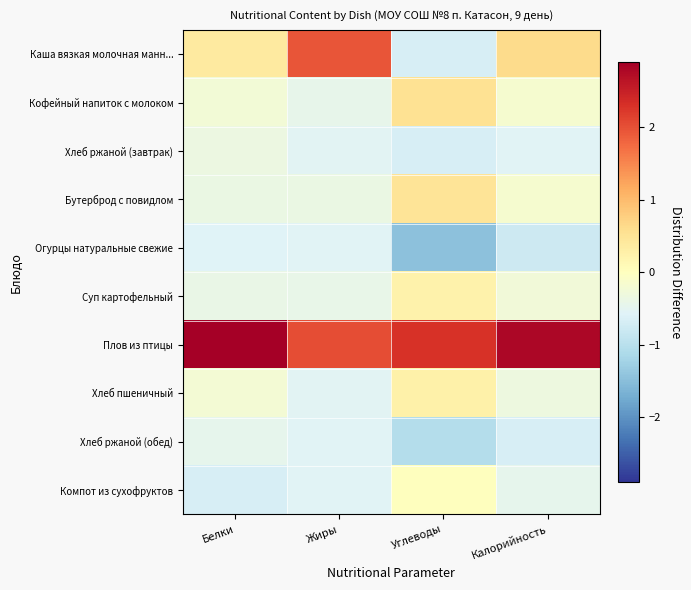

Reading left to right, what are all the values shown in this chart?

Каша вязкая молочная манн...: Белки=0.4	Жиры=2.0	Углеводы=-0.7	Калорийность=0.6
Кофейный напиток с молоком: Белки=-0.2	Жиры=-0.4	Углеводы=0.5	Калорийность=-0.2
Хлеб ржаной (завтрак): Белки=-0.4	Жиры=-0.5	Углеводы=-0.7	Калорийность=-0.6
Бутерброд с повидлом: Белки=-0.4	Жиры=-0.4	Углеводы=0.5	Калорийность=-0.2
Огурцы натуральные свежие: Белки=-0.6	Жиры=-0.6	Углеводы=-1.5	Калорийность=-0.8
Суп картофельный: Белки=-0.4	Жиры=-0.4	Углеводы=0.2	Калорийность=-0.3
Плов из птицы: Белки=2.9	Жиры=2.0	Углеводы=2.3	Калорийность=2.8
Хлеб пшеничный: Белки=-0.2	Жиры=-0.5	Углеводы=0.3	Калорийность=-0.3
Хлеб ржаной (обед): Белки=-0.5	Жиры=-0.5	Углеводы=-1.1	Калорийность=-0.7
Компот из сухофруктов: Белки=-0.7	Жиры=-0.6	Углеводы=0.0	Калорийность=-0.5